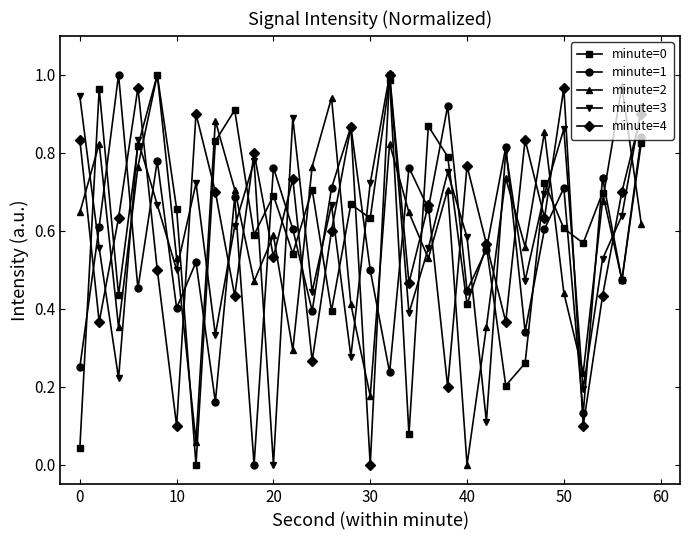

True or false: minute=2 and minute=3 intersect in this chart.

True